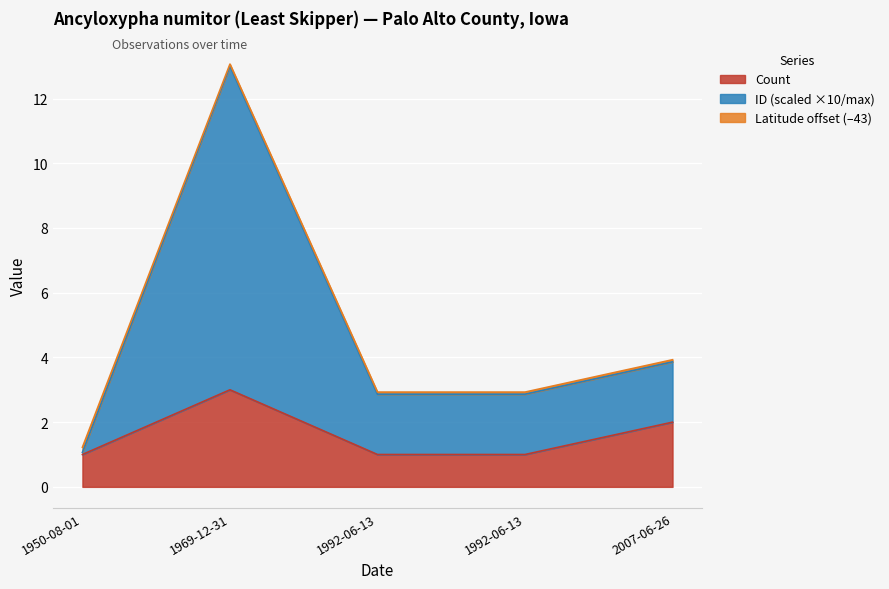

Is it true that ID equals 2.9 at 1992-06-13?

True